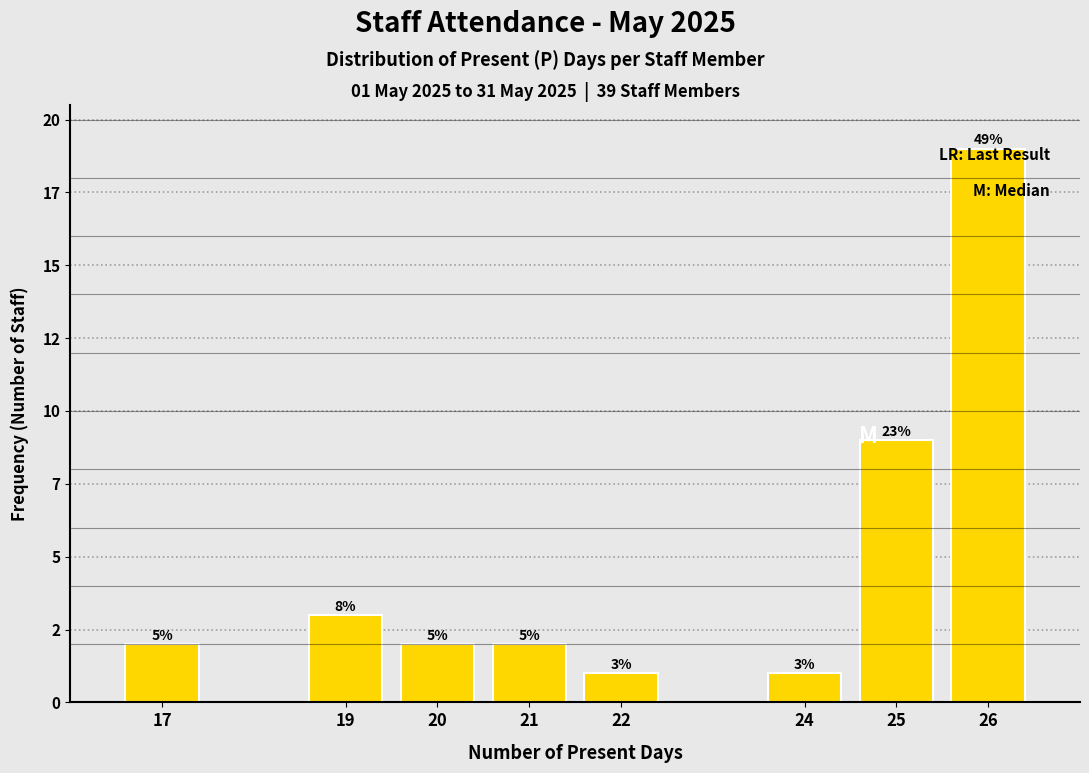

Does the chart contain any negative values?

No